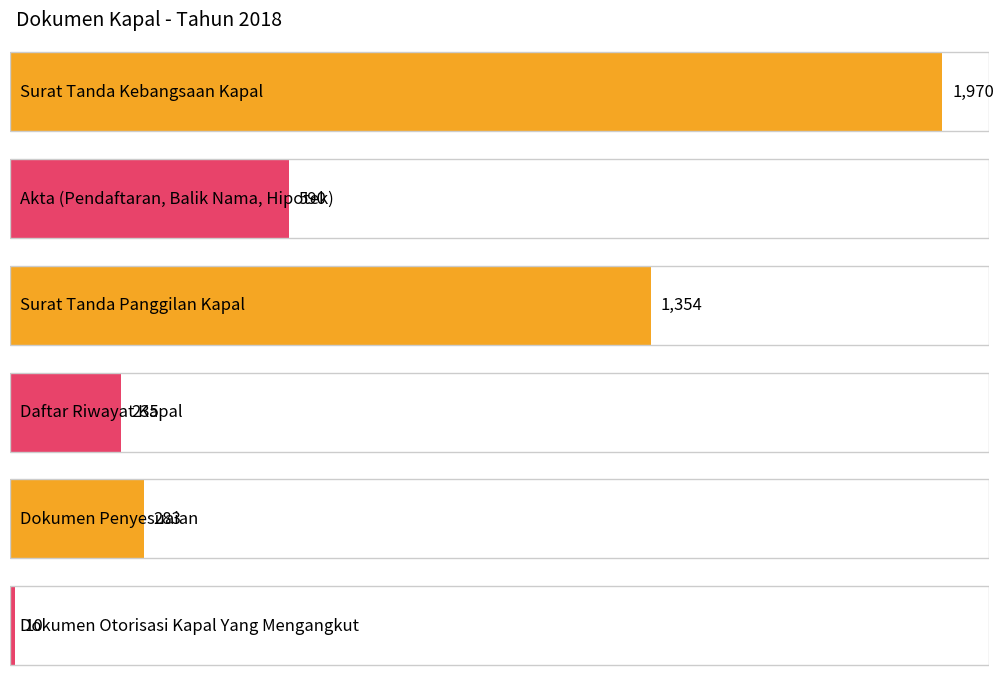

Between Dokumen Otorisasi Kapal Yang Mengangkut and Dokumen Penyesuaian, which is larger?

Dokumen Penyesuaian